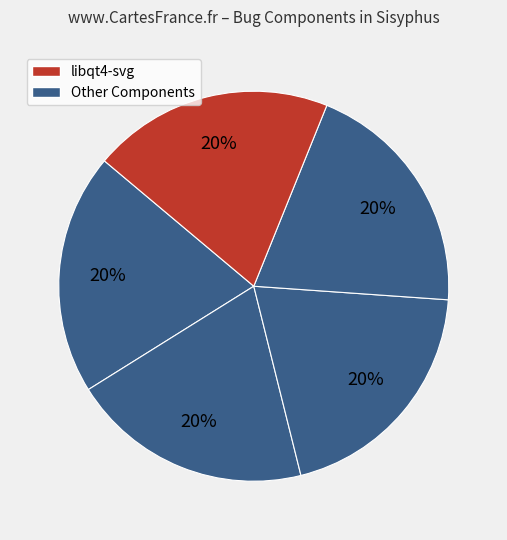

Is there any slice that represents more than half of the pie?

No